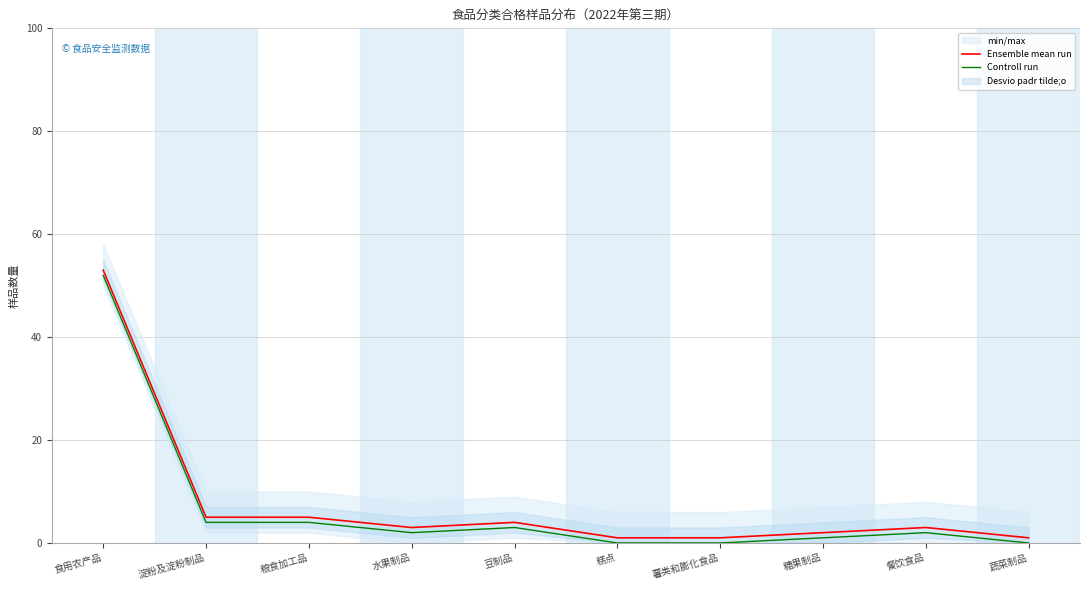

What is the difference between the maximum and minimum values in the Controll run series?

52